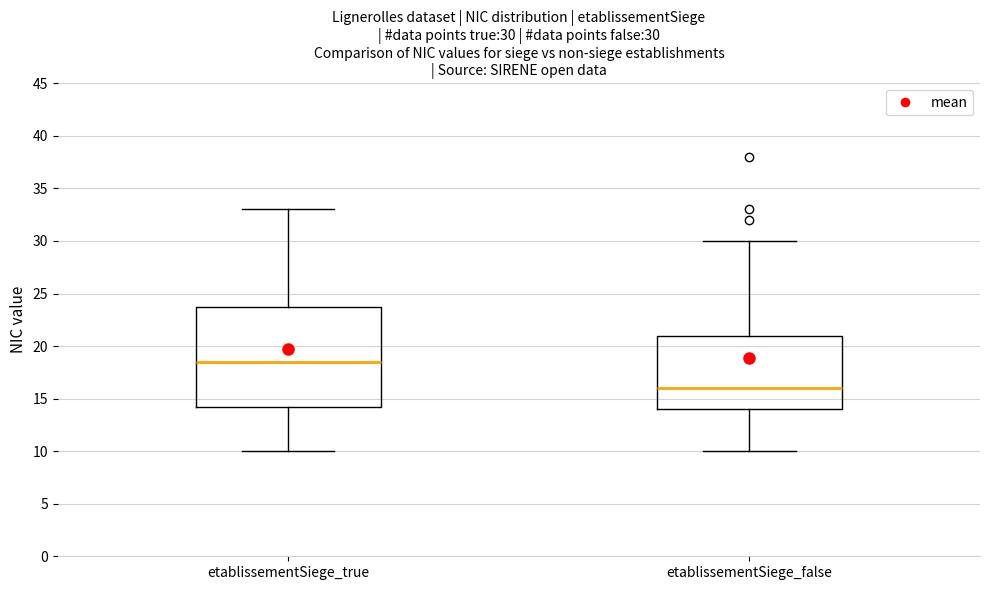

Which box is the tallest, from its lower edge to its upper edge?

etablissementSiege_true